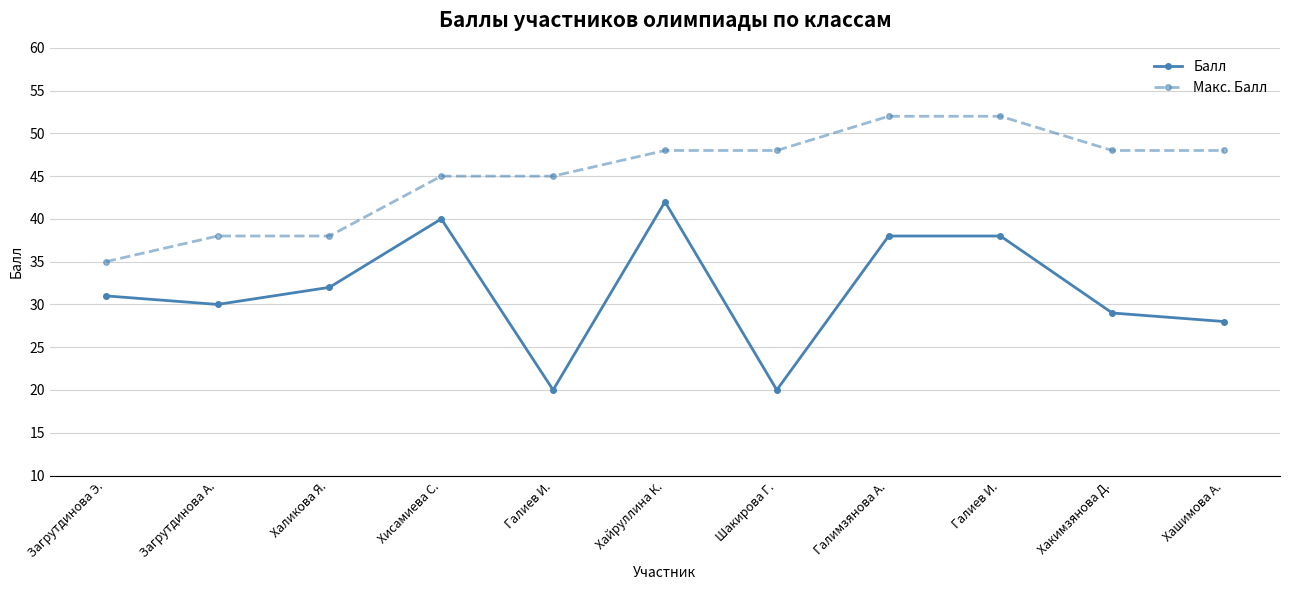

True or false: Балл and Макс. Балл cross at least once.

False